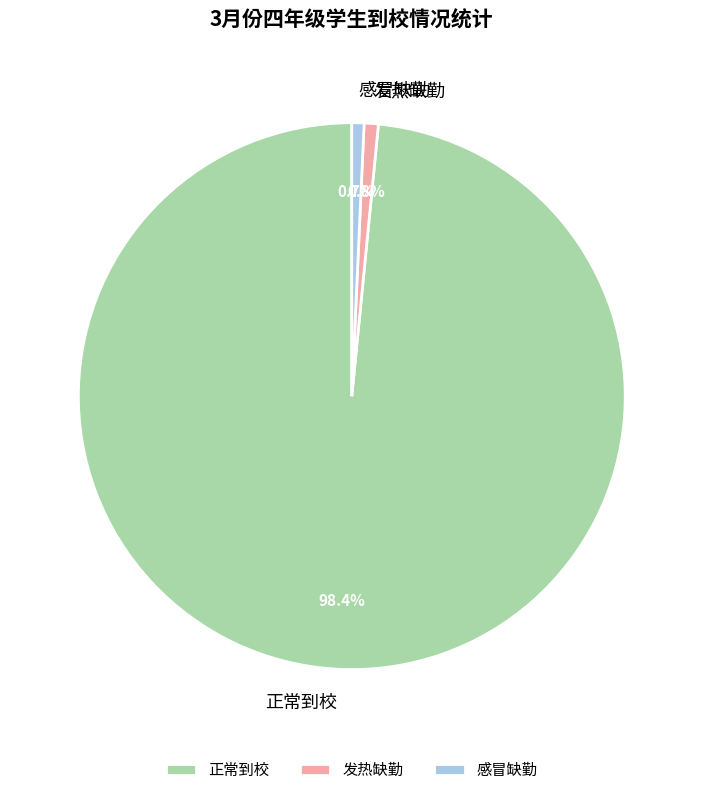

Is there a majority slice in this chart?

Yes